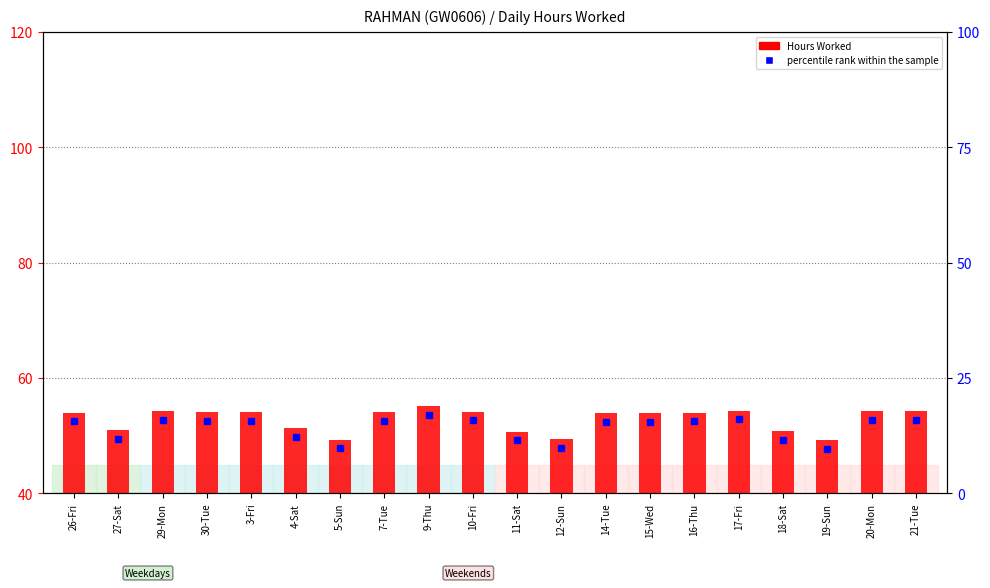

What is the minimum value shown in the chart?

9.2